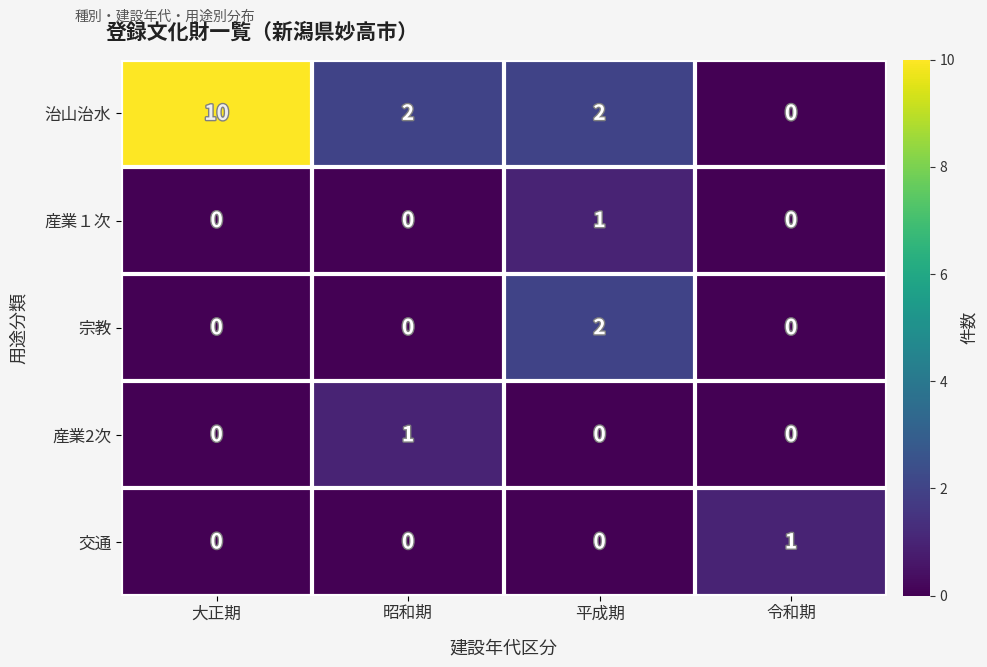

The value of 交通 at 大正期 is 0. True or false?

True